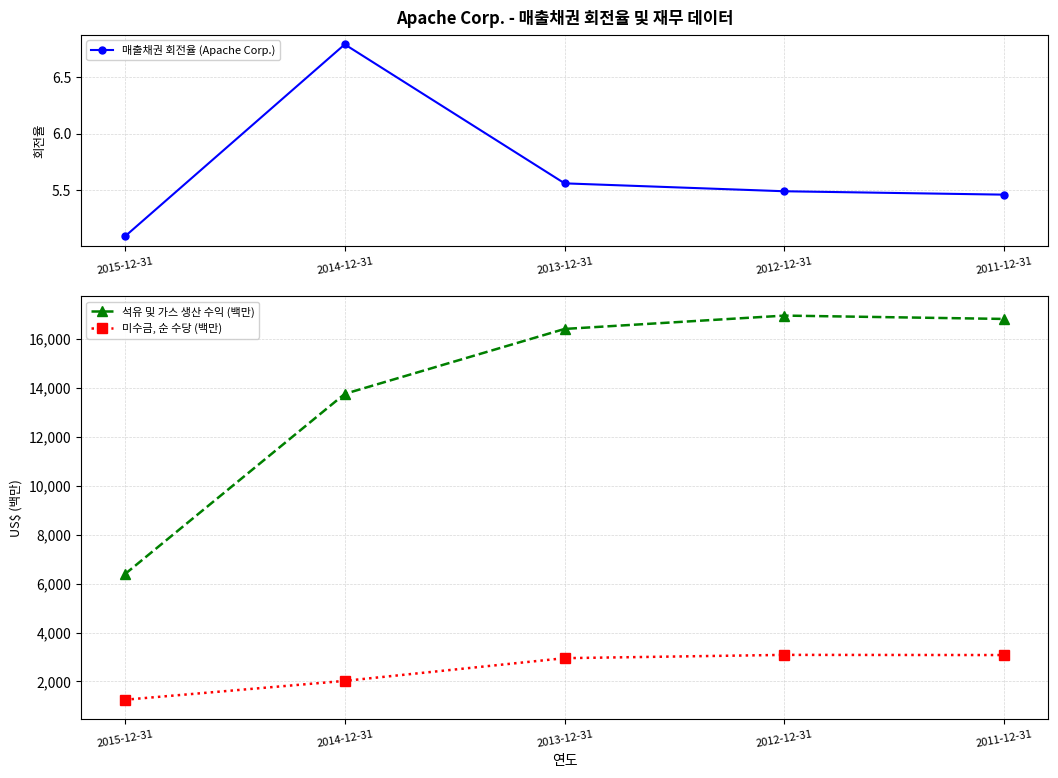

Reading right to left, extract all data points from this chart.

매출채권 회전율 (Apache Corp.): 2011-12-31=5.5	2012-12-31=5.5	2013-12-31=5.6	2014-12-31=6.8	2015-12-31=5.1
석유 및 가스 생산 수익 (백만): 2011-12-31=16810.0	2012-12-31=16947.0	2013-12-31=16402.0	2014-12-31=13749.0	2015-12-31=6383.0
미수금, 순 수당 (백만): 2011-12-31=3079.0	2012-12-31=3086.0	2013-12-31=2952.0	2014-12-31=2024.0	2015-12-31=1253.0